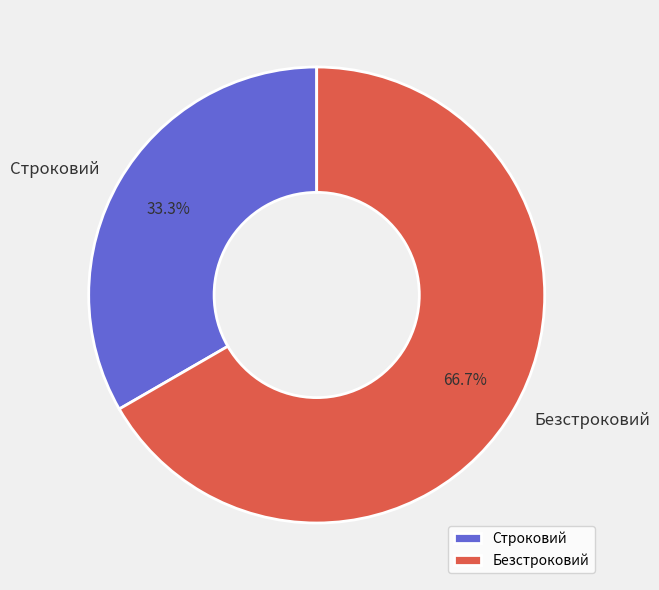

Count the number of slices in the pie.

2